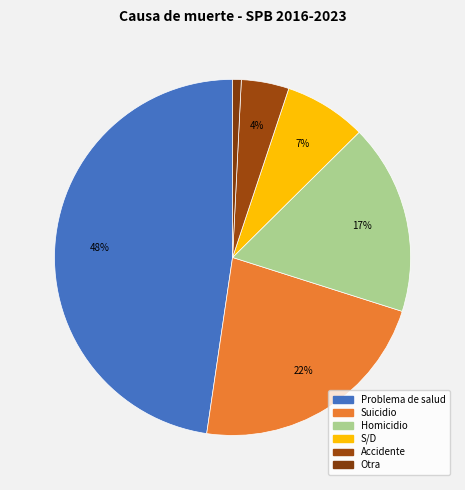

How many slices are in this pie chart?

6